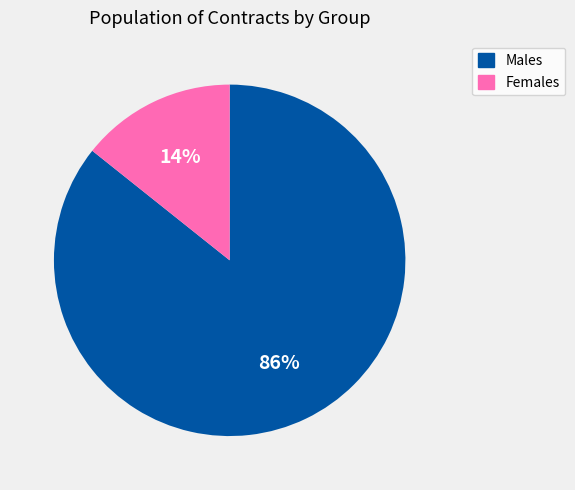

Combined, do Males and Females account for over 50%?

Yes